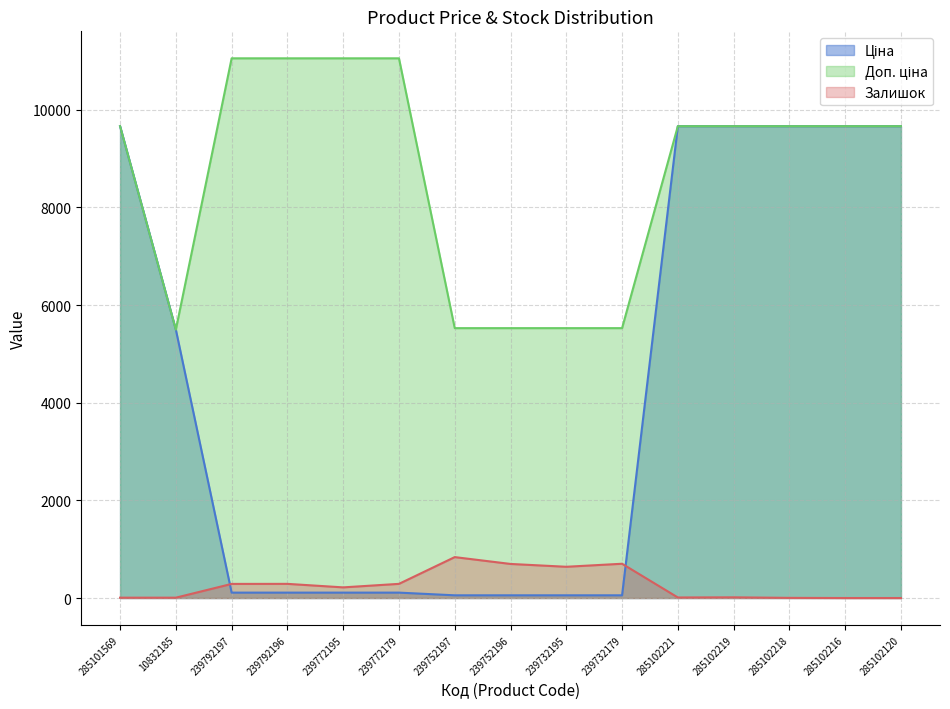

True or false: Ціна and Доп. ціна intersect in this chart.

False